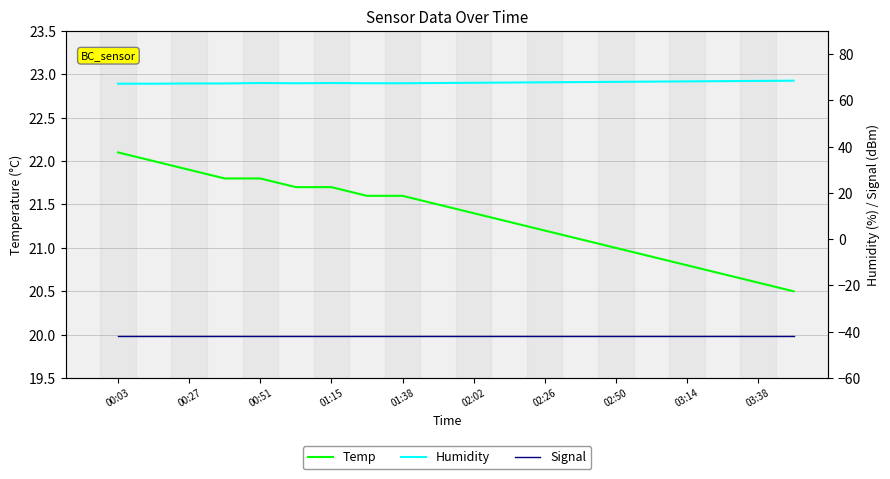

The value of Temp at 01:38 is 21.6. True or false?

True